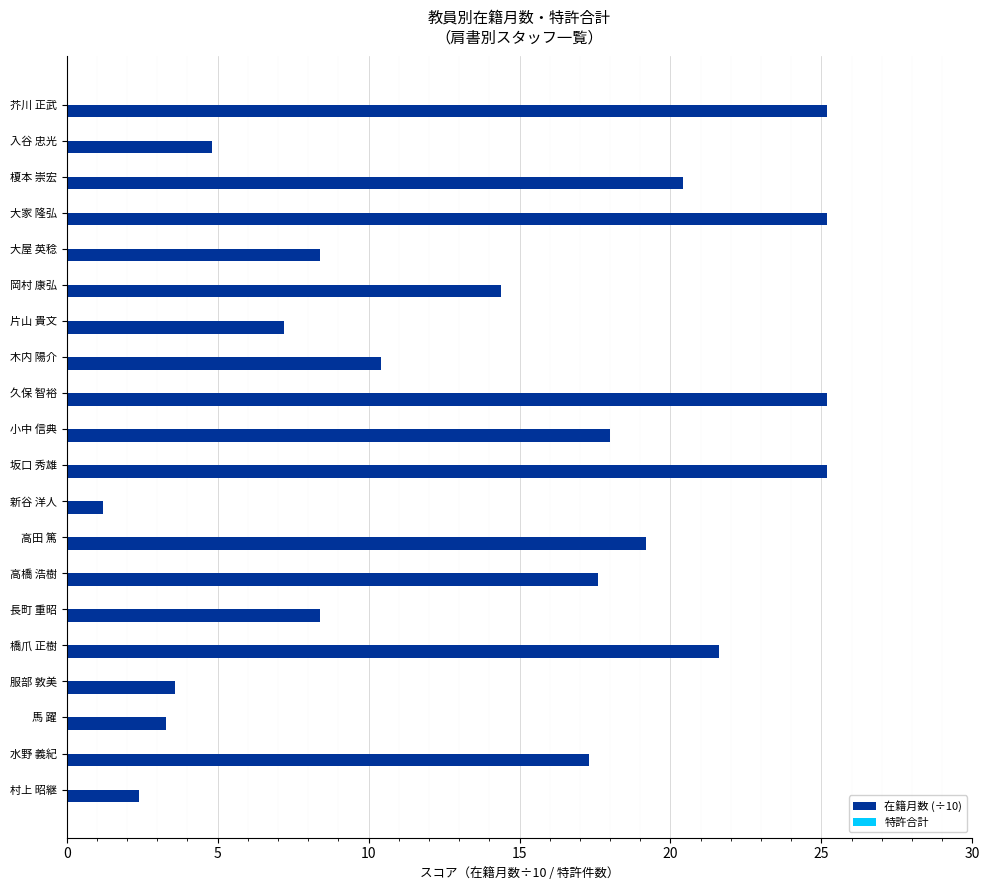

What is the sum of all values?

279.0